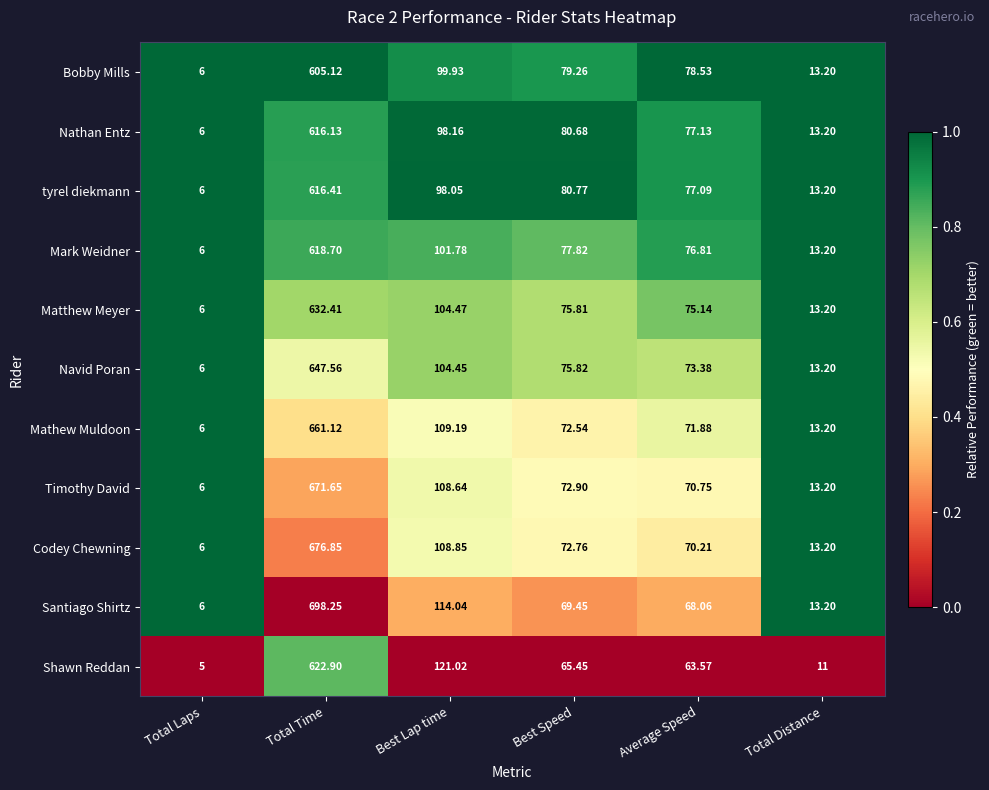

Rank the categories by Nathan Entz value from highest to lowest.

Total Time, Best Lap time, Best Speed, Average Speed, Total Distance, Total Laps